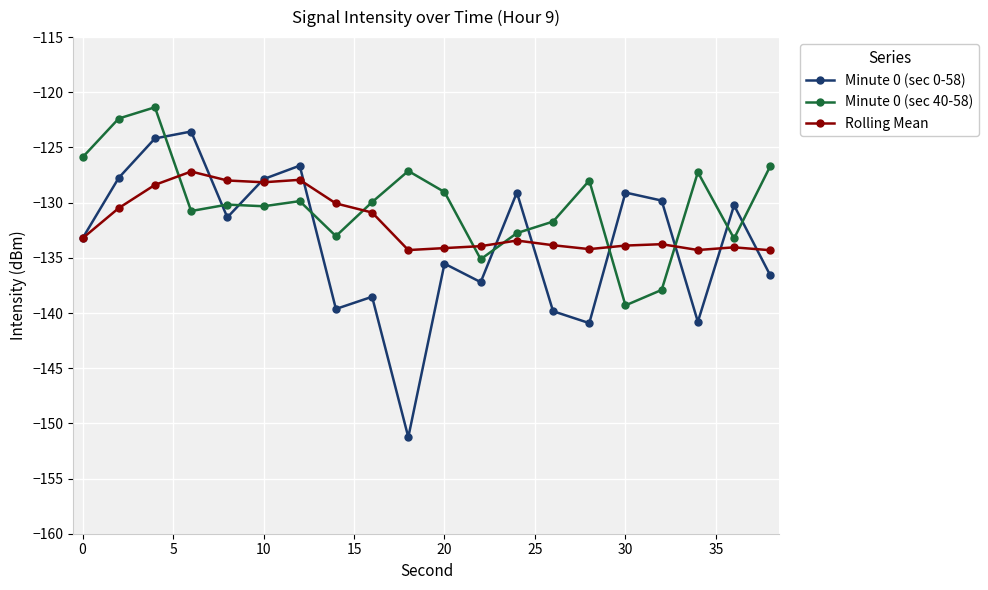

Which series has the widest spread of values?

Minute 0 (sec 0-58)